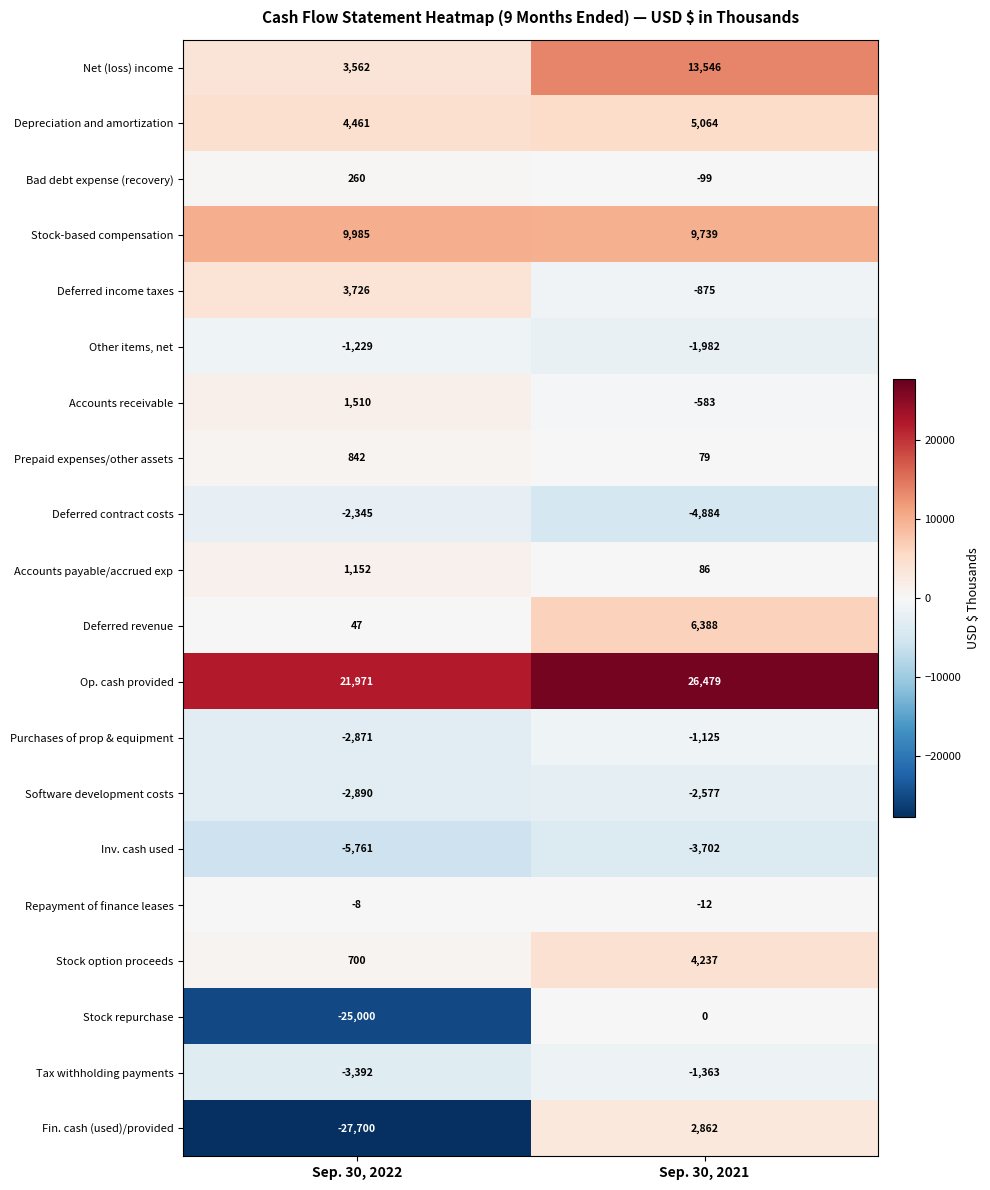

Between Sep. 30, 2022 and Sep. 30, 2021, which series saw the biggest shift?

Fin. cash (used)/provided